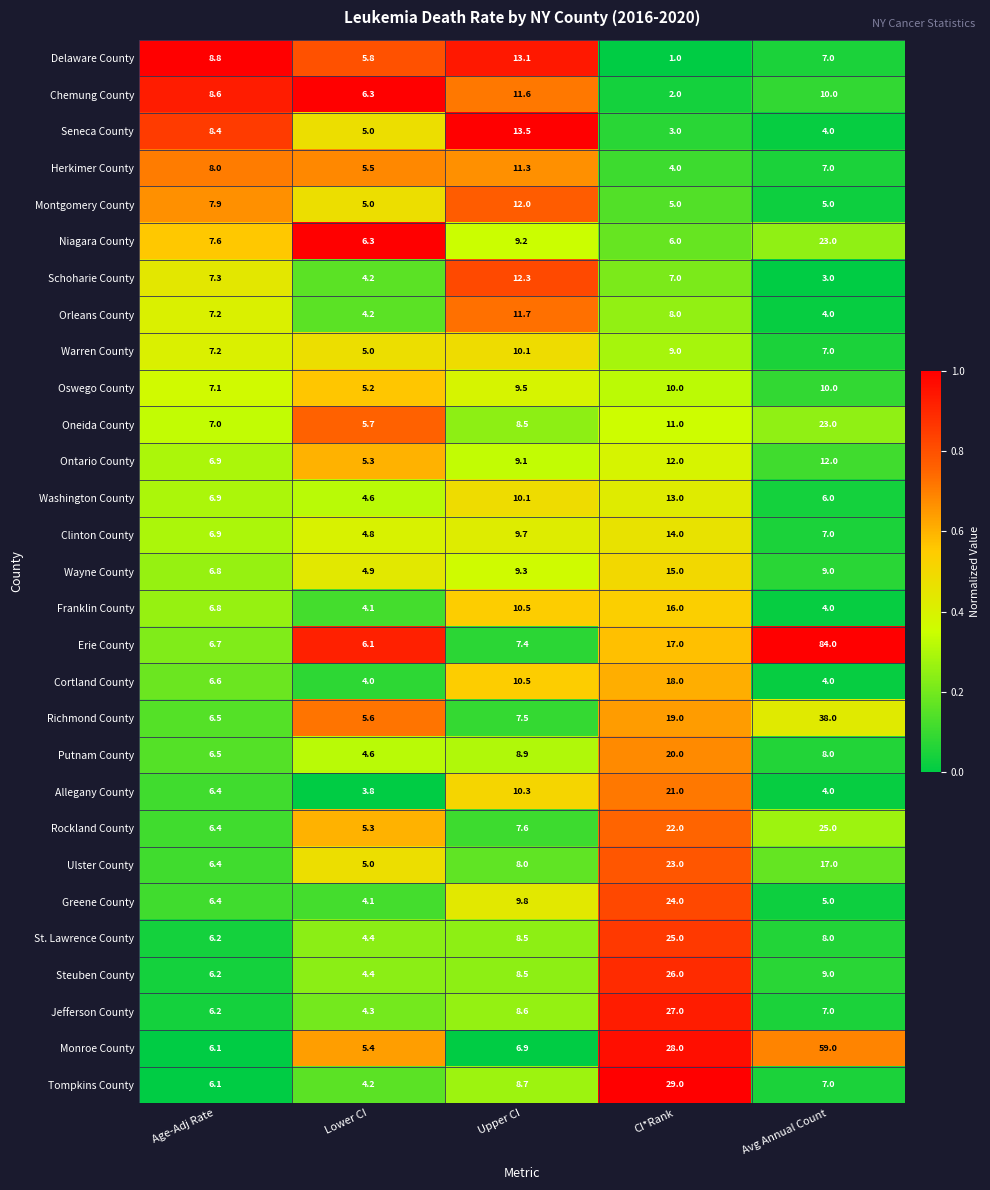

What is the difference between the highest and lowest values at Age-Adj Rate?

2.7